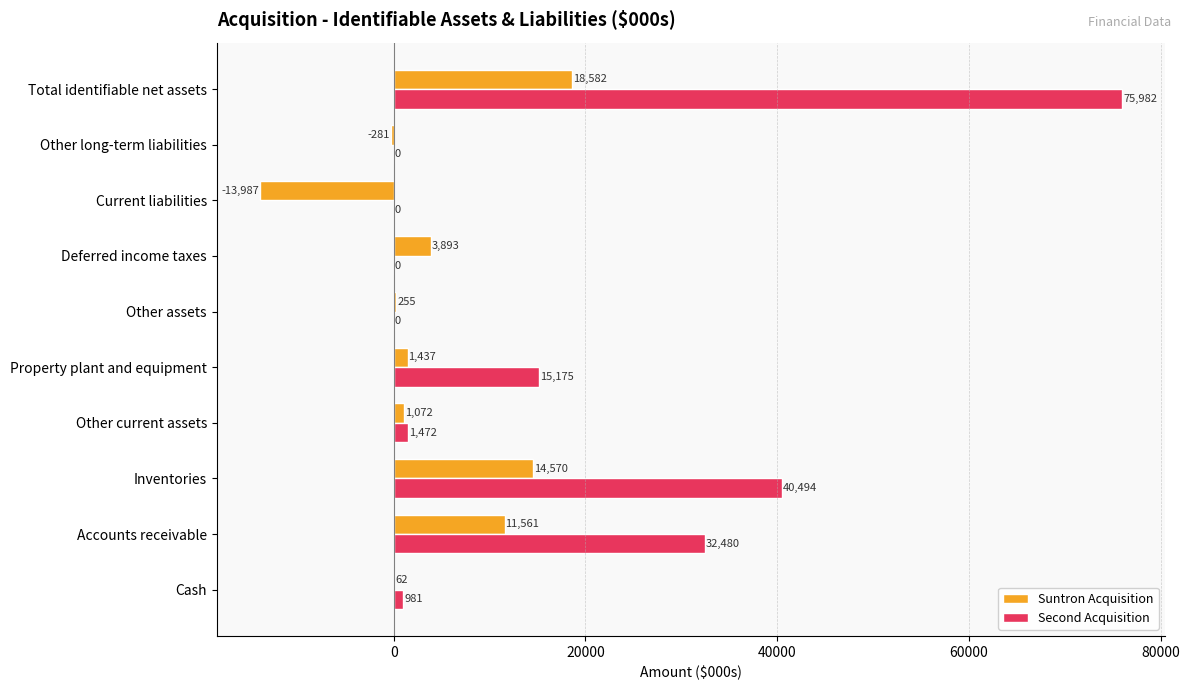

Is the value of Second Acquisition at Other current assets greater than the value of Suntron Acquisition at Current liabilities?

Yes